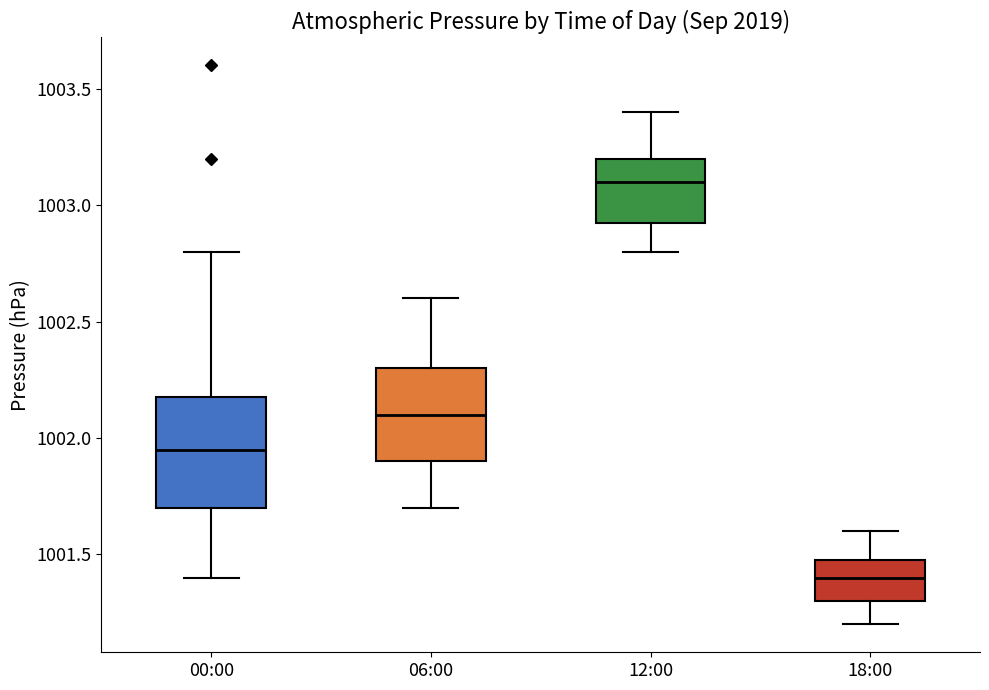

Reading left to right, read every box against the y-axis: the position of its median line, the range the box covers, and the ends of its whiskers. The values are not printed on the chart, so give them approximately, as read against the axis.

00:00: median 1001.95, box 1001.70 to 1002.20, whiskers 1001.40 to 1002.80
06:00: median 1002.10, box 1001.90 to 1002.30, whiskers 1001.70 to 1002.60
12:00: median 1003.10, box 1002.95 to 1003.20, whiskers 1002.80 to 1003.40
18:00: median 1001.40, box 1001.30 to 1001.50, whiskers 1001.20 to 1001.60